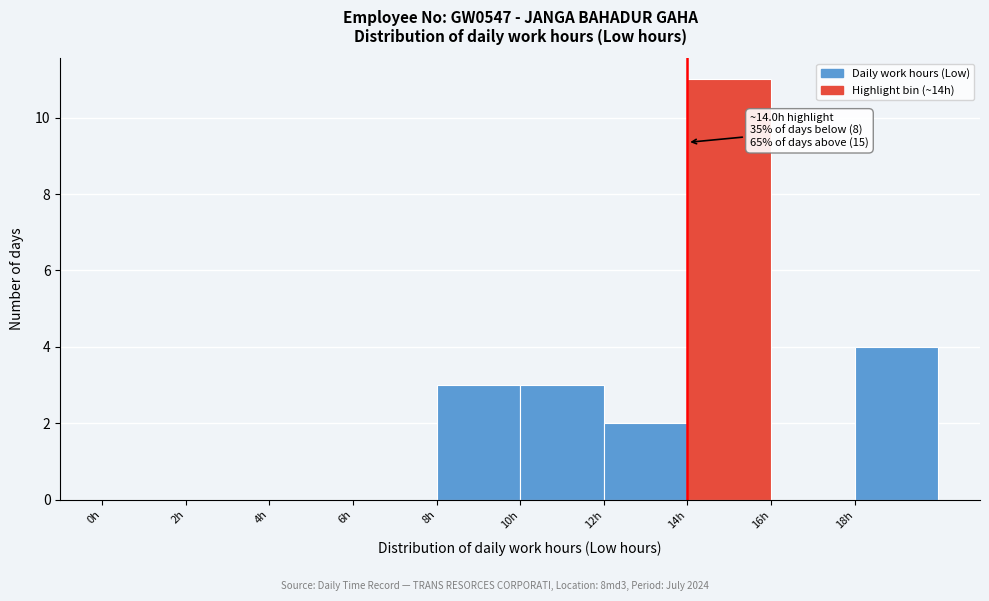

Over which range of the x-axis is the bar tallest?

14 to 16